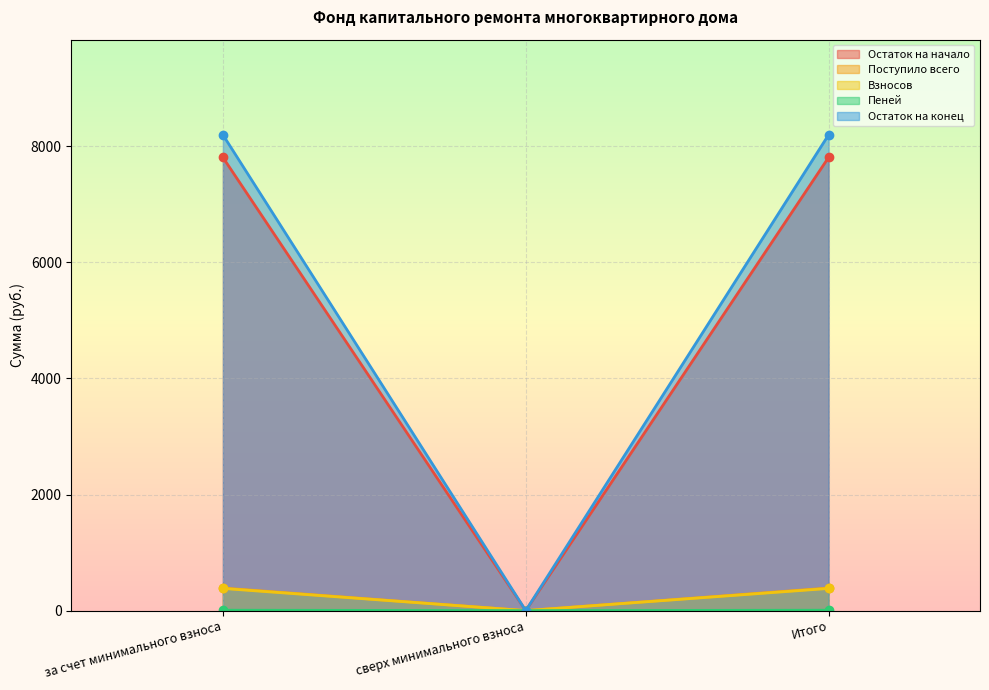

The value of Взносов at Итого is 592.4. True or false?

False